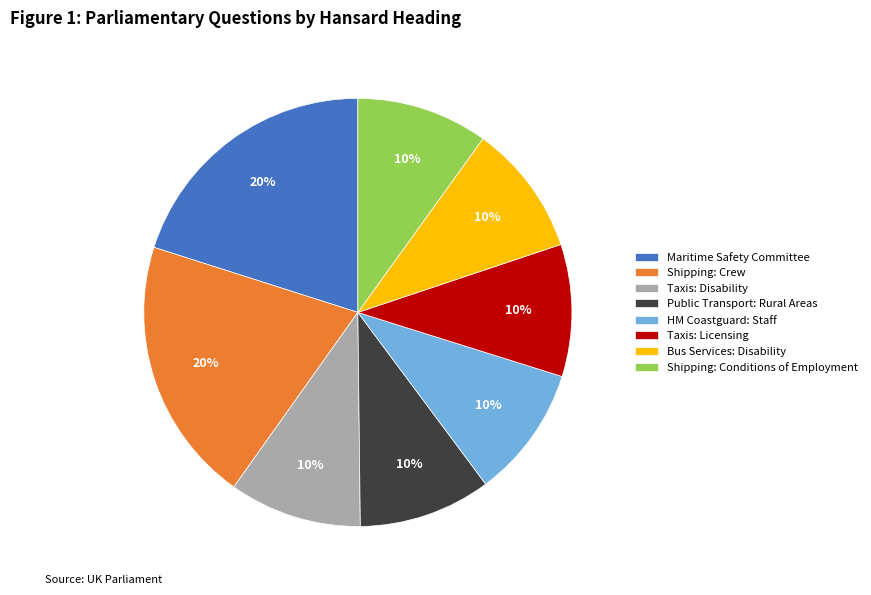

Is it true that Bus Services: Disability is 18% of the pie?

False